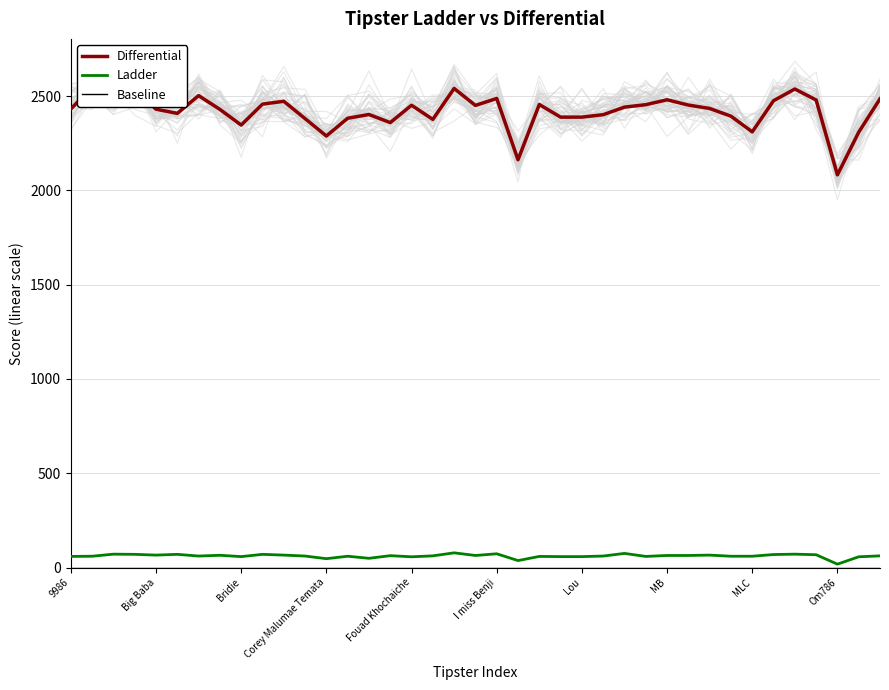

What is the difference between the maximum and minimum values in the Differential series?

466